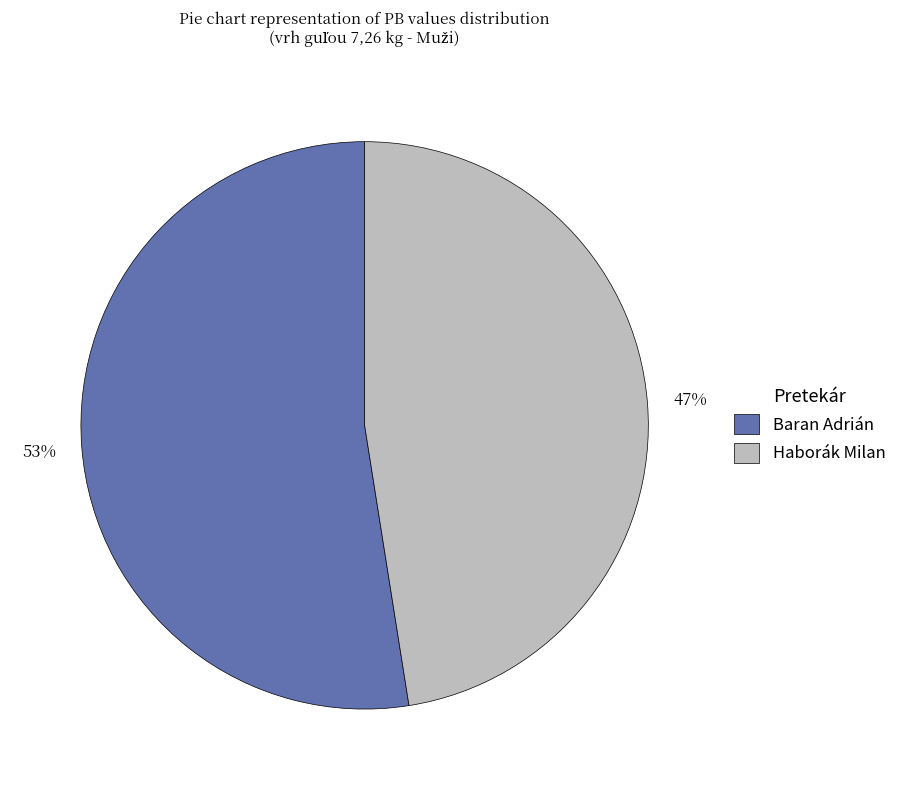

Between Haborák Milan and Baran Adrián, which is larger?

Baran Adrián